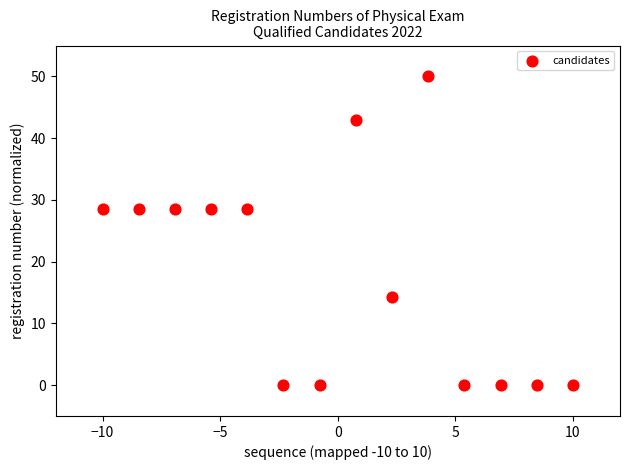

What is the range of X values (max minus min)?

20.0